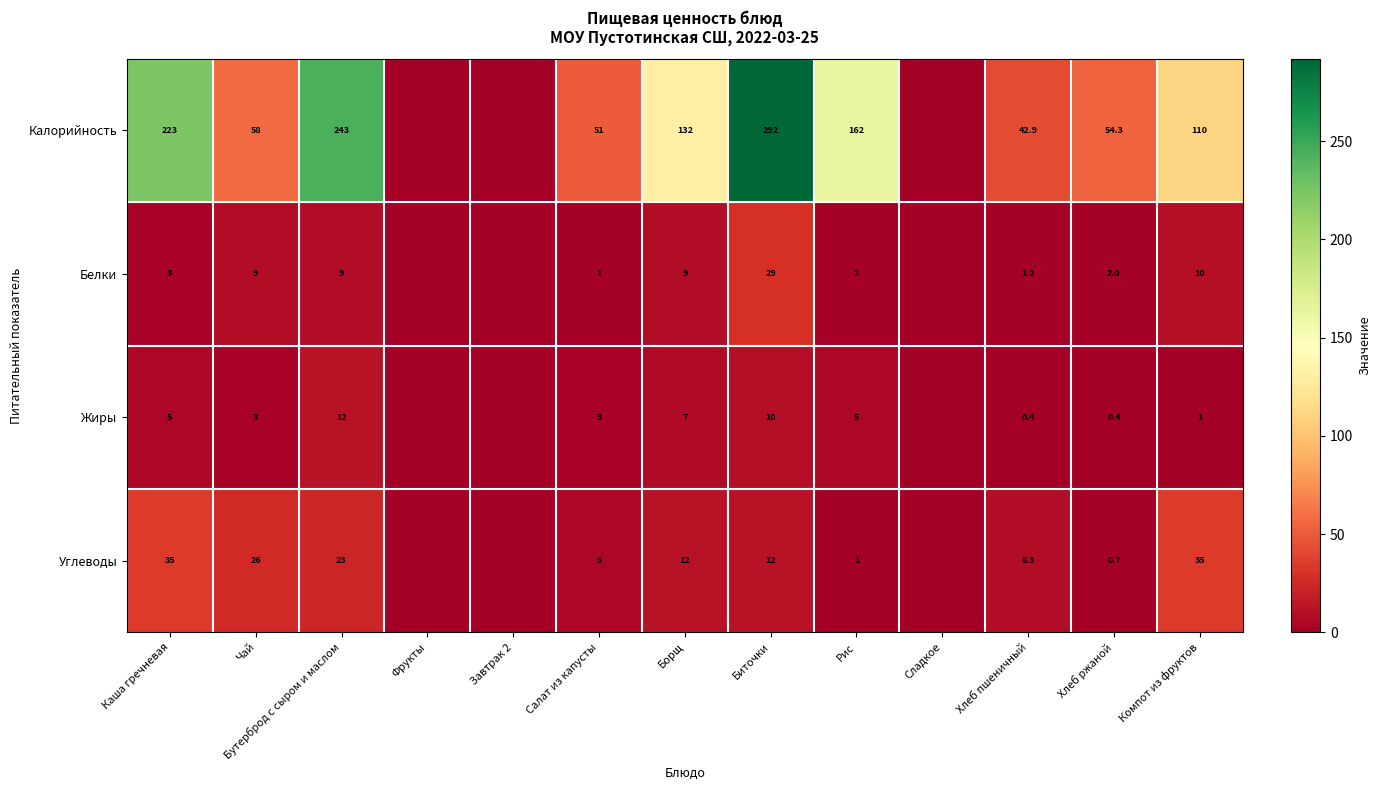

Which series changed the most between Чай and Биточки?

Калорийность